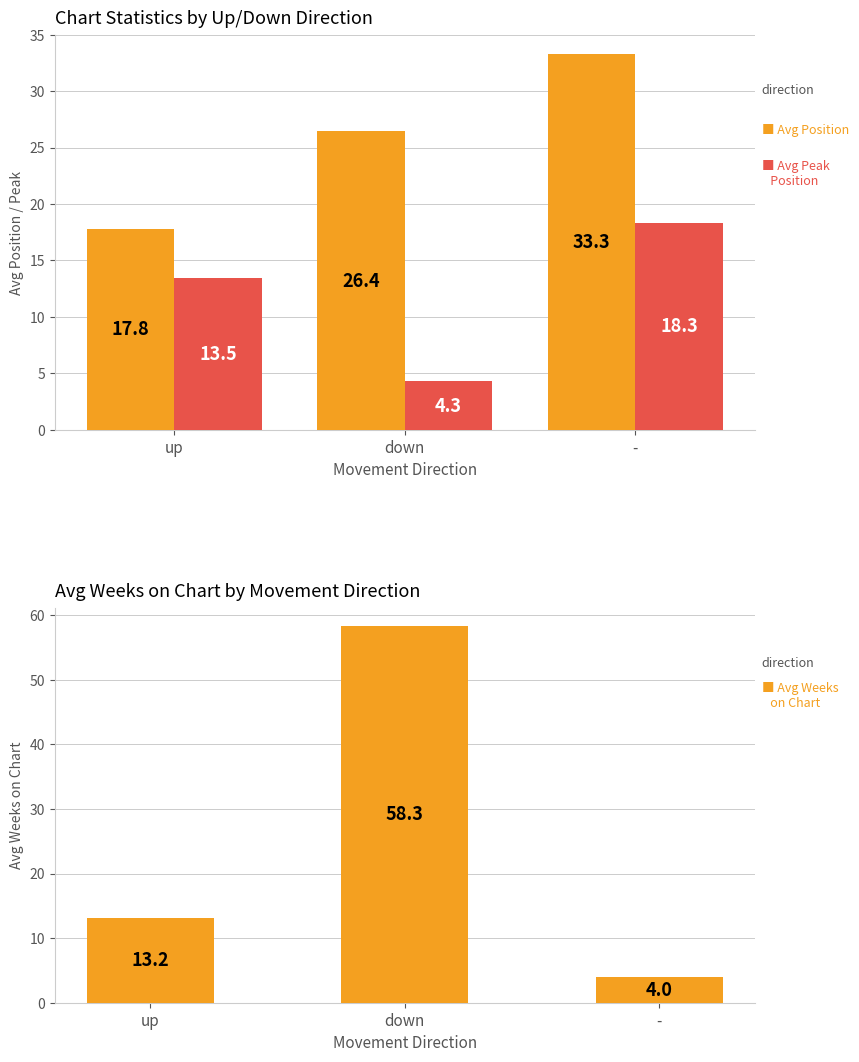

Rank the series at up from highest to lowest value.

Avg Position, Avg Peak Position, Avg Weeks on Chart